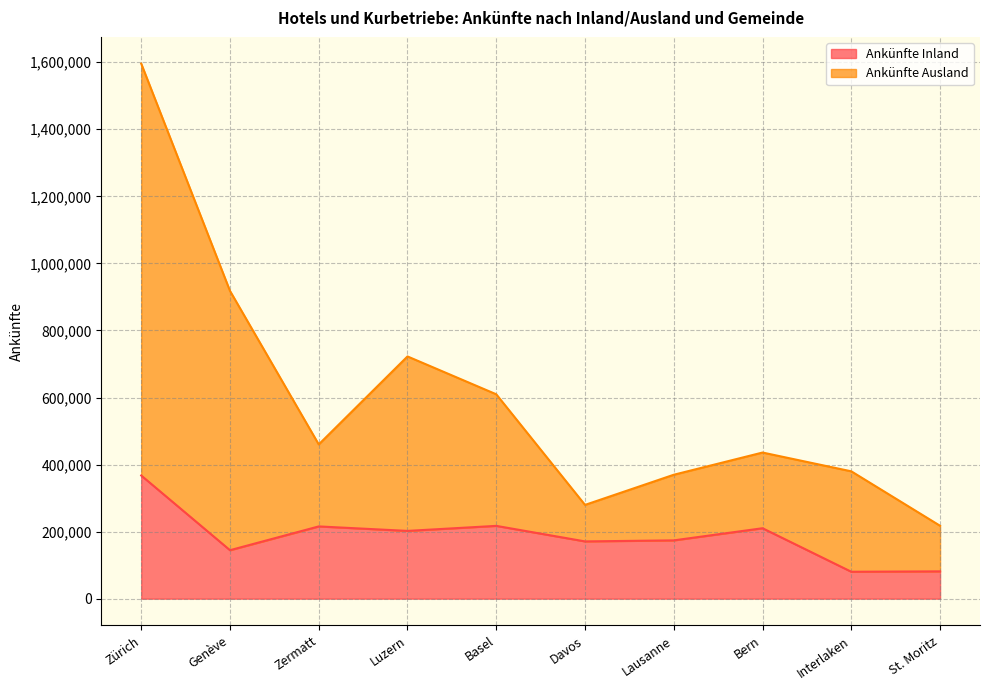

Does the chart display data point markers on the line(s)?

No